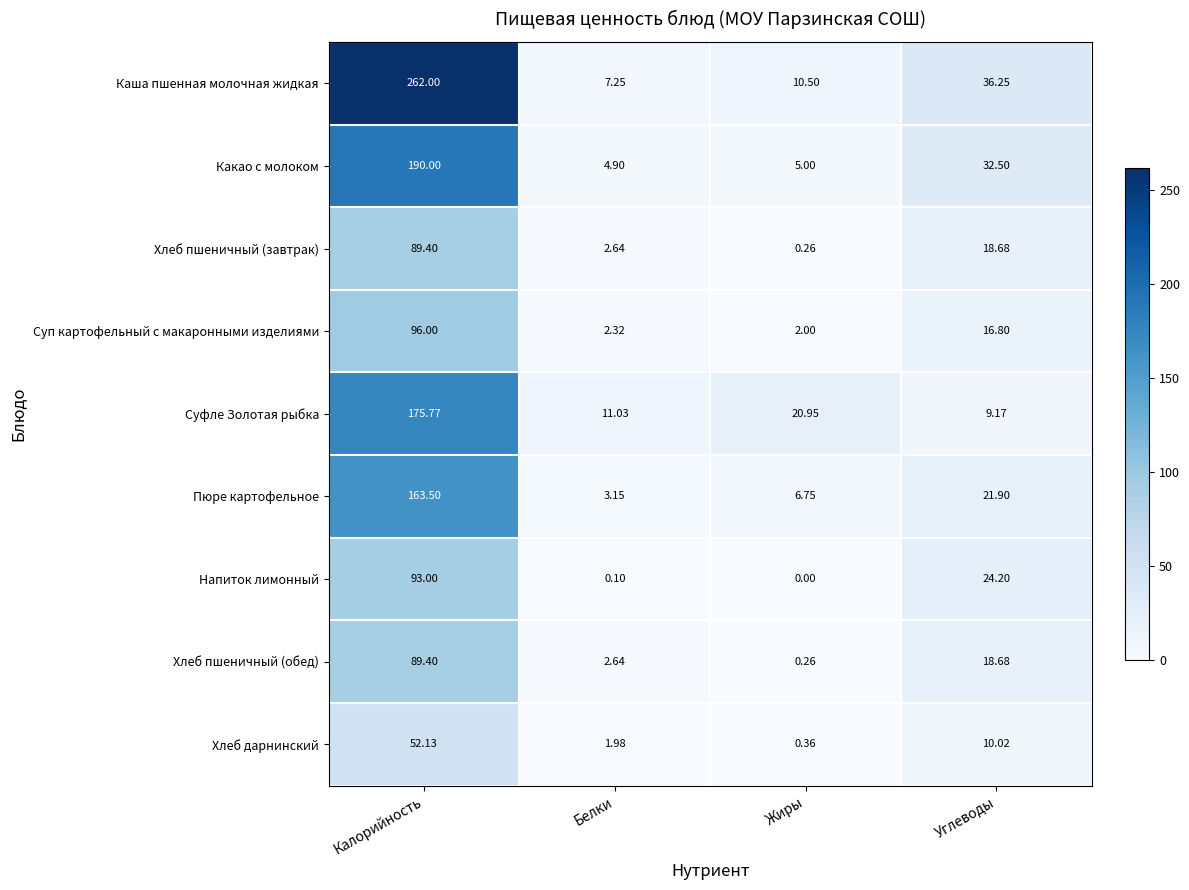

What is the total value across all series at Жиры?

46.1